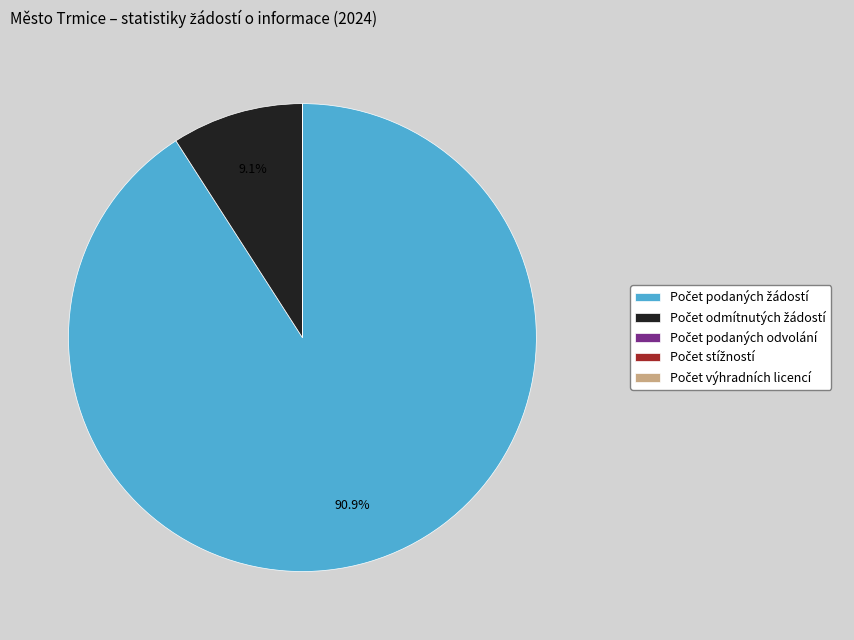

Is there a majority slice in this chart?

Yes